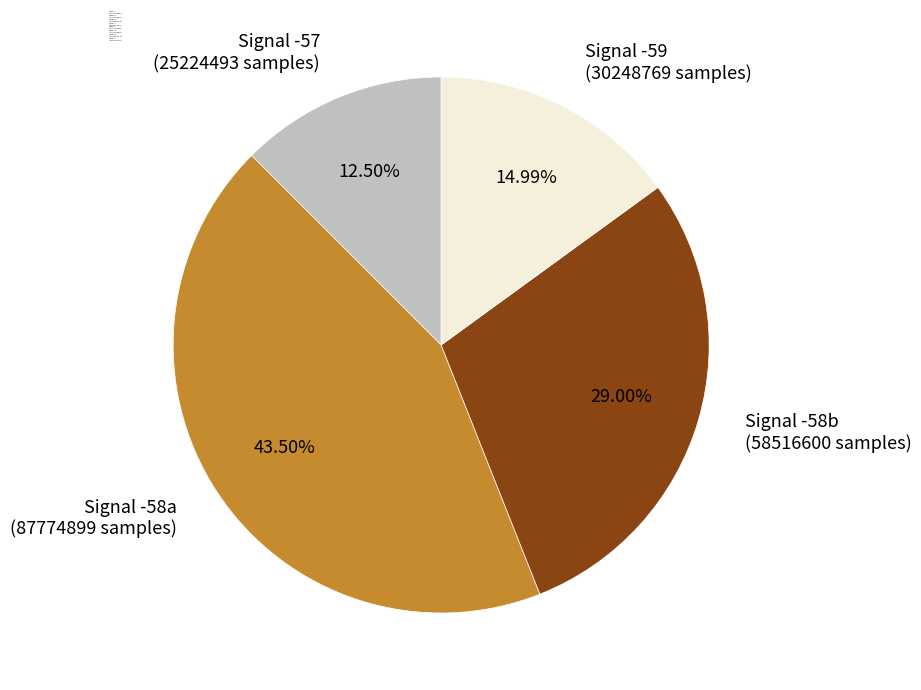

Count the number of slices in the pie.

4